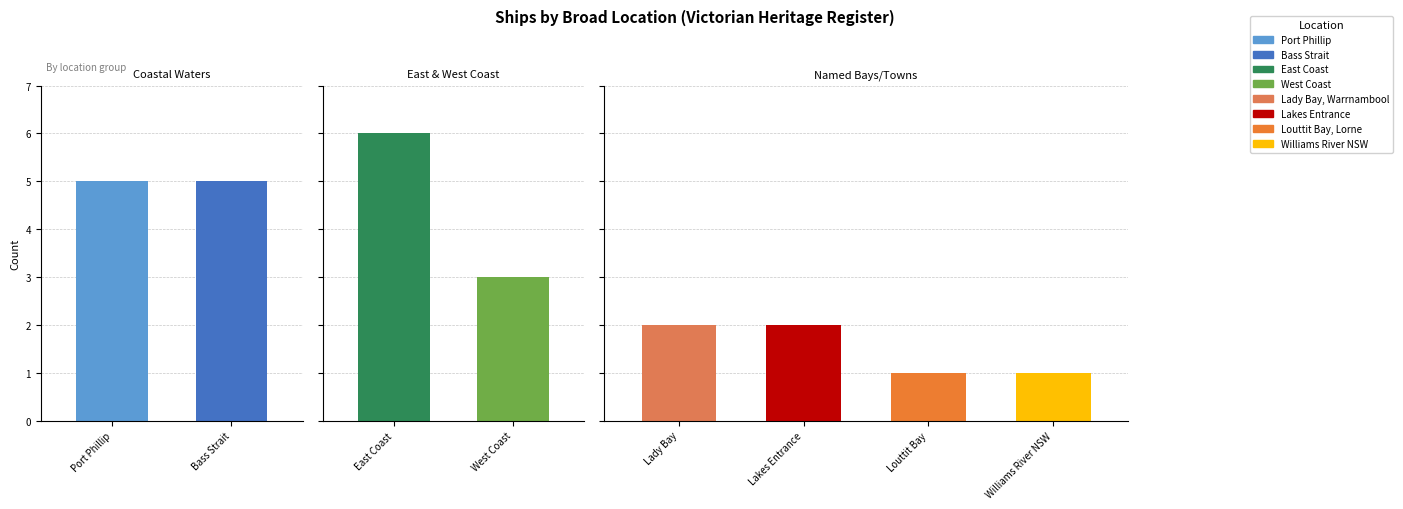

Rank the categories by value from lowest to highest.

Louttit Bay, Lorne, Williams River NSW, Lady Bay, Warrnambool, Lakes Entrance, West Coast, Port Phillip, Bass Strait, East Coast